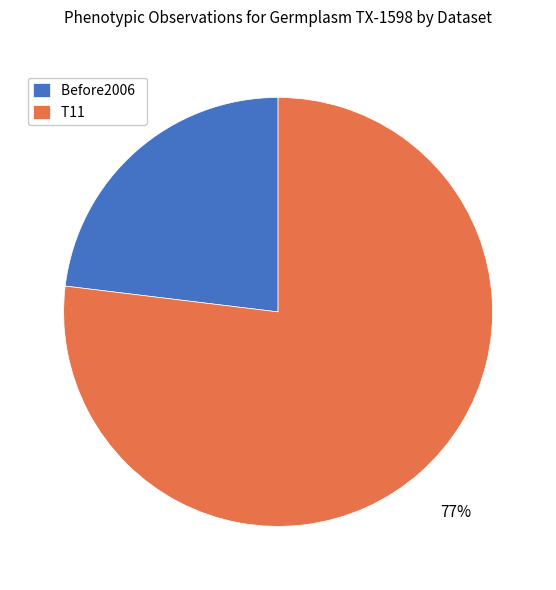

Which slice represents more than half of the pie?

T11